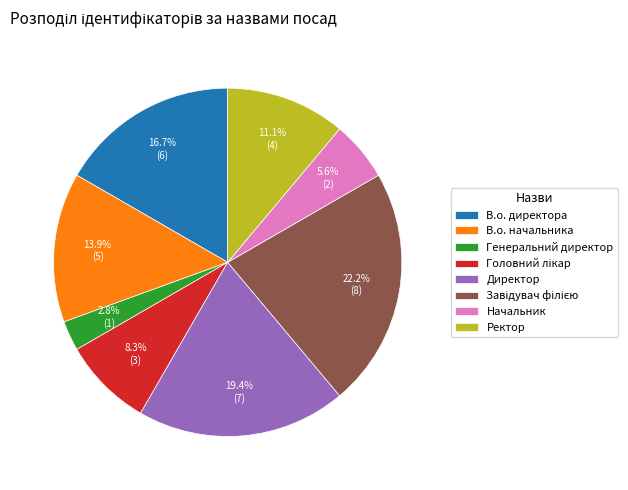

To the nearest percent, what portion does Начальник represent?

6%